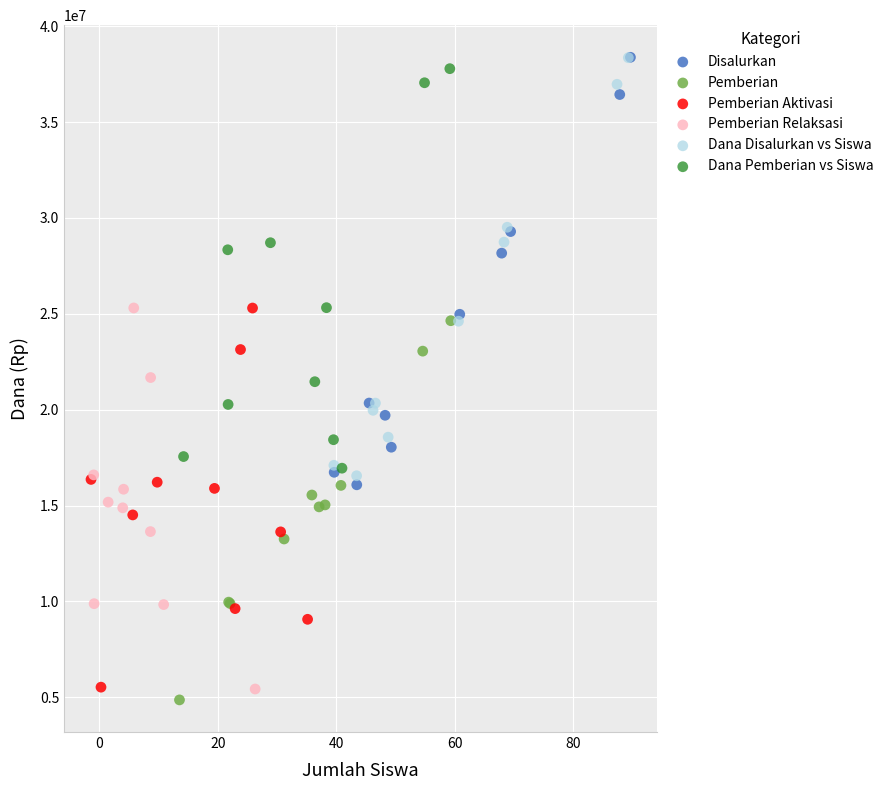

Which series reaches the minimum Y coordinate?

Pemberian